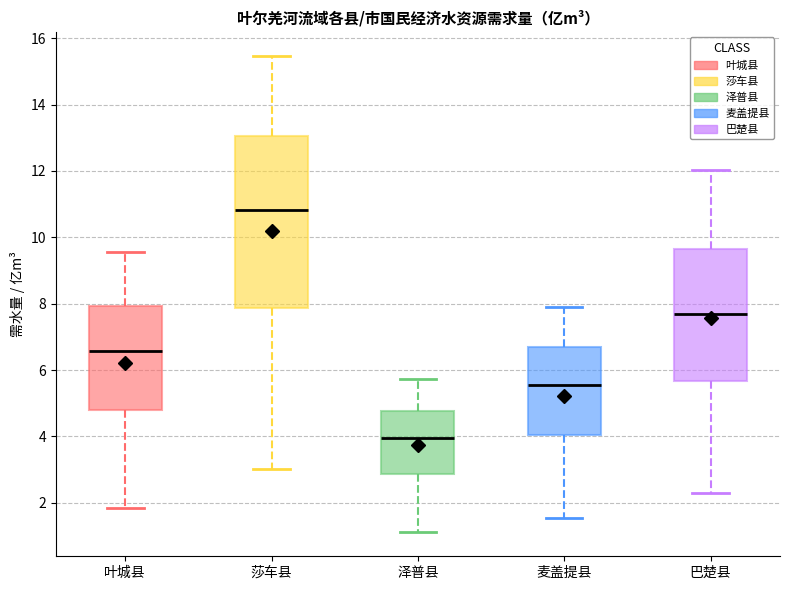

Reading left to right, transcribe this box plot: for each box, give where its median line is, the range the box spans, and where its two whiskers end, as read against the y-axis. The values are not printed on the chart, so give them approximately, as read against the axis.

叶城县: median 6.6, box 4.8 to 8.0, whiskers 1.8 to 9.6
莎车县: median 10.8, box 7.8 to 13.0, whiskers 3.0 to 15.4
泽普县: median 4.0, box 2.8 to 4.8, whiskers 1.2 to 5.8
麦盖提县: median 5.6, box 4.0 to 6.6, whiskers 1.6 to 7.8
巴楚县: median 7.8, box 5.6 to 9.6, whiskers 2.4 to 12.0